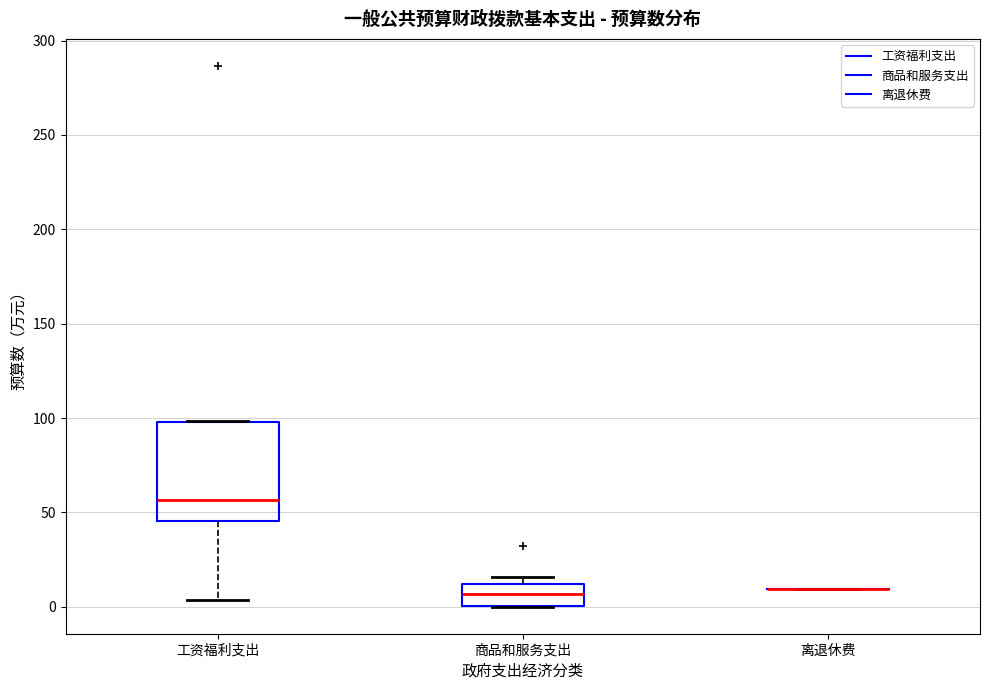

Reading left to right, read every box against the y-axis: the position of its median line, the range the box covers, and the ends of its whiskers. The values are not printed on the chart, so give them approximately, as read against the axis.

工资福利支出: median 55, box 45 to 100, whiskers 5 to 100
商品和服务支出: median 5, box 0 to 10, whiskers 0 to 15
离退休费: box collapsed to a line at 10, whiskers 10 to 10